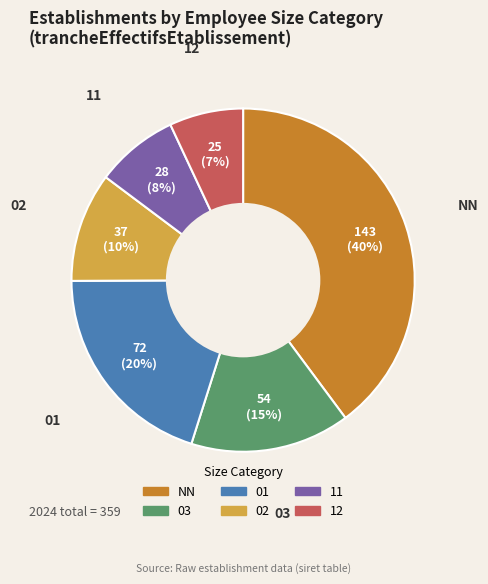

Does any single category account for the majority?

No